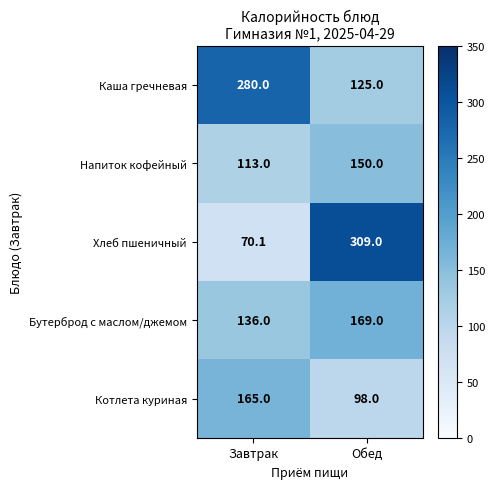

Reading left to right, transcribe all the data shown in this chart.

Каша гречневая: Завтрак=280.0	Обед=125.0
Напиток кофейный: Завтрак=113.0	Обед=150.0
Хлеб пшеничный: Завтрак=70.1	Обед=309.0
Бутерброд с маслом/джемом: Завтрак=136.0	Обед=169.0
Котлета куриная: Завтрак=165.0	Обед=98.0